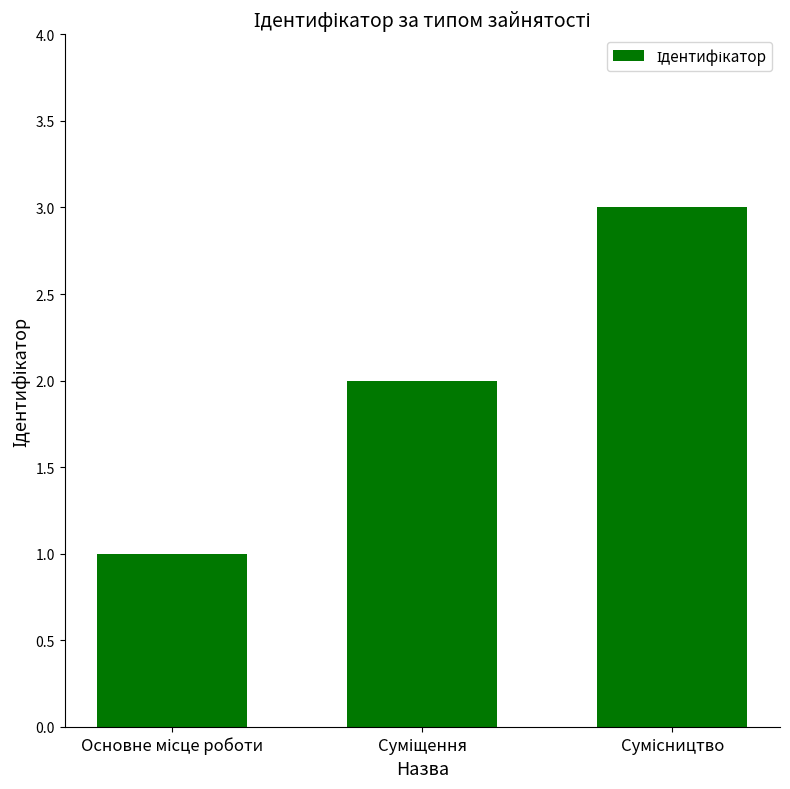

What is the sum of all values?

6